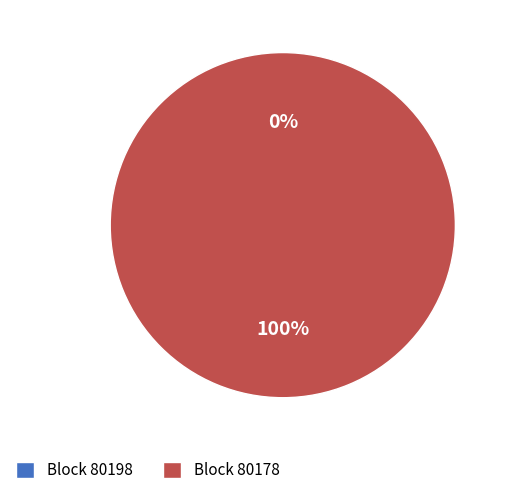

How many segments does this pie chart have?

2